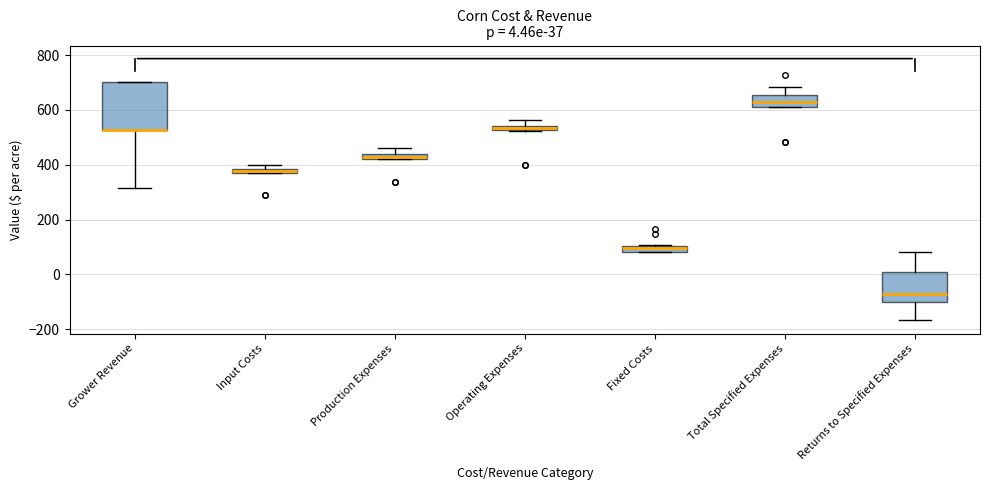

Comparing the boxes themselves (not the whiskers), which one is the tallest?

Grower Revenue